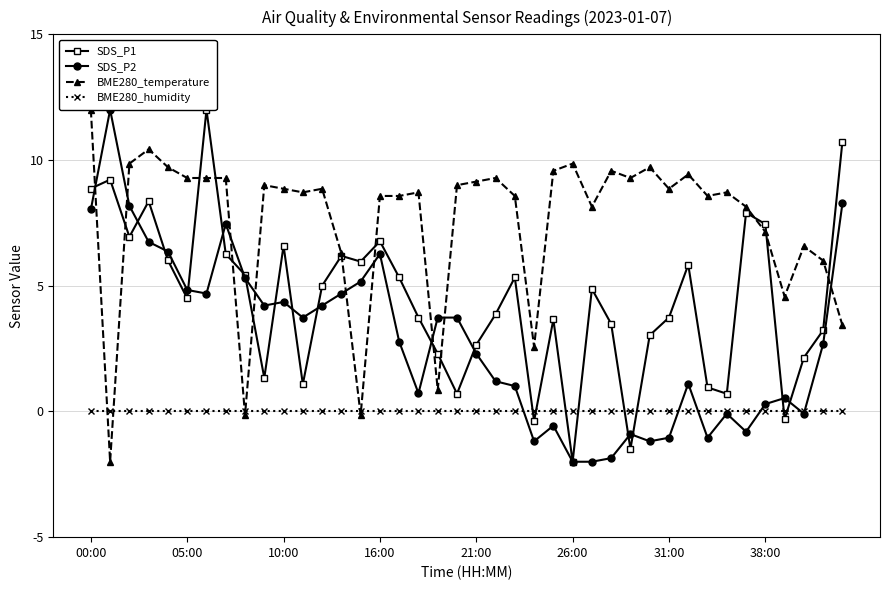

Between 21:00 and 11, which series saw the biggest shift?

SDS_P1